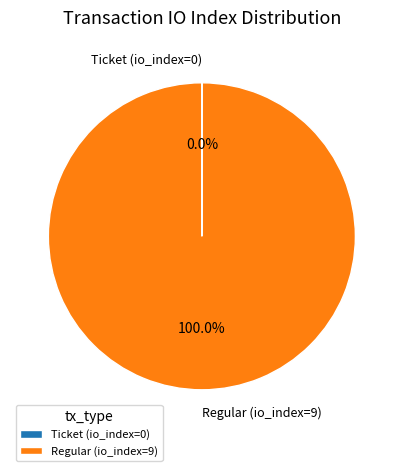

Which slice is the largest?

Regular (io_index=9)